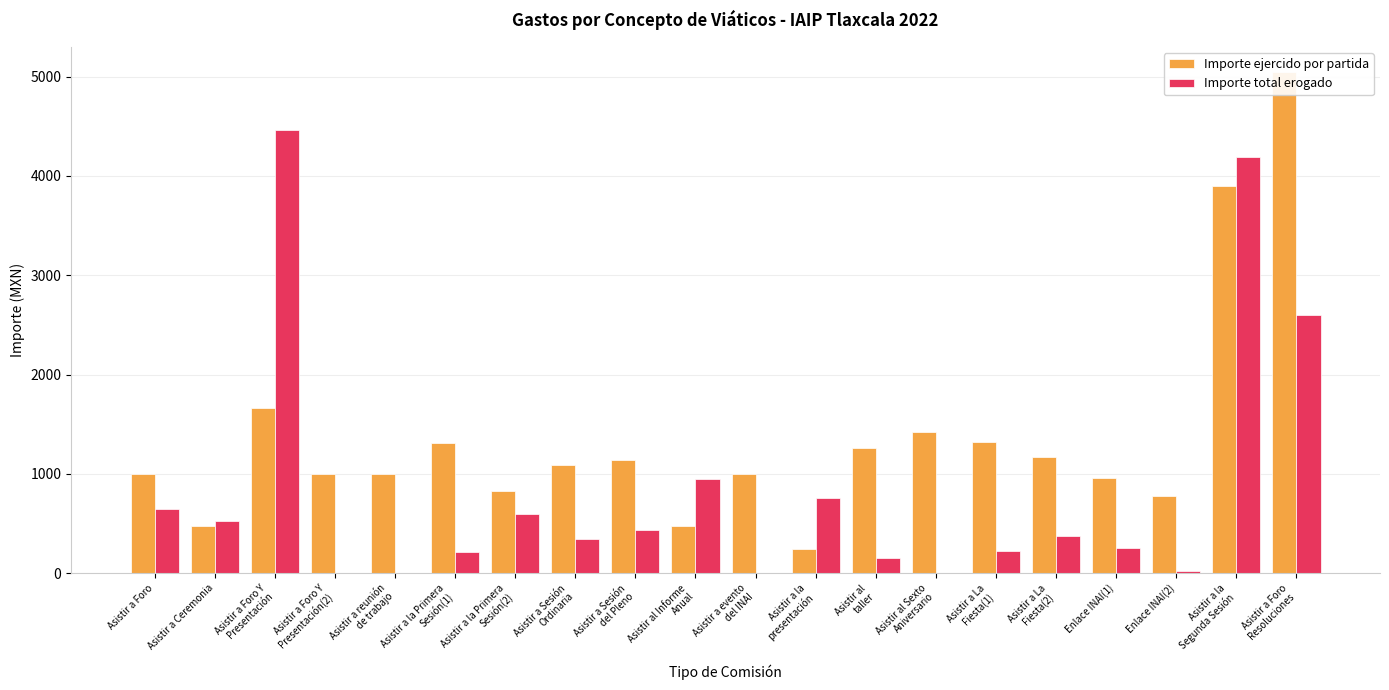

At Asistir al Sexto
Aniversario, list the series in order from smallest to largest.

Importe total erogado, Importe ejercido por partida